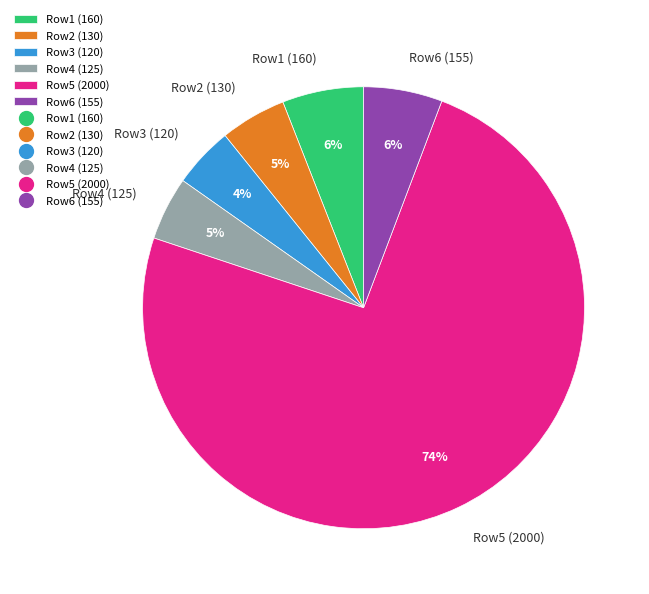

Is it true that Row1 (160) is 19% of the pie?

False